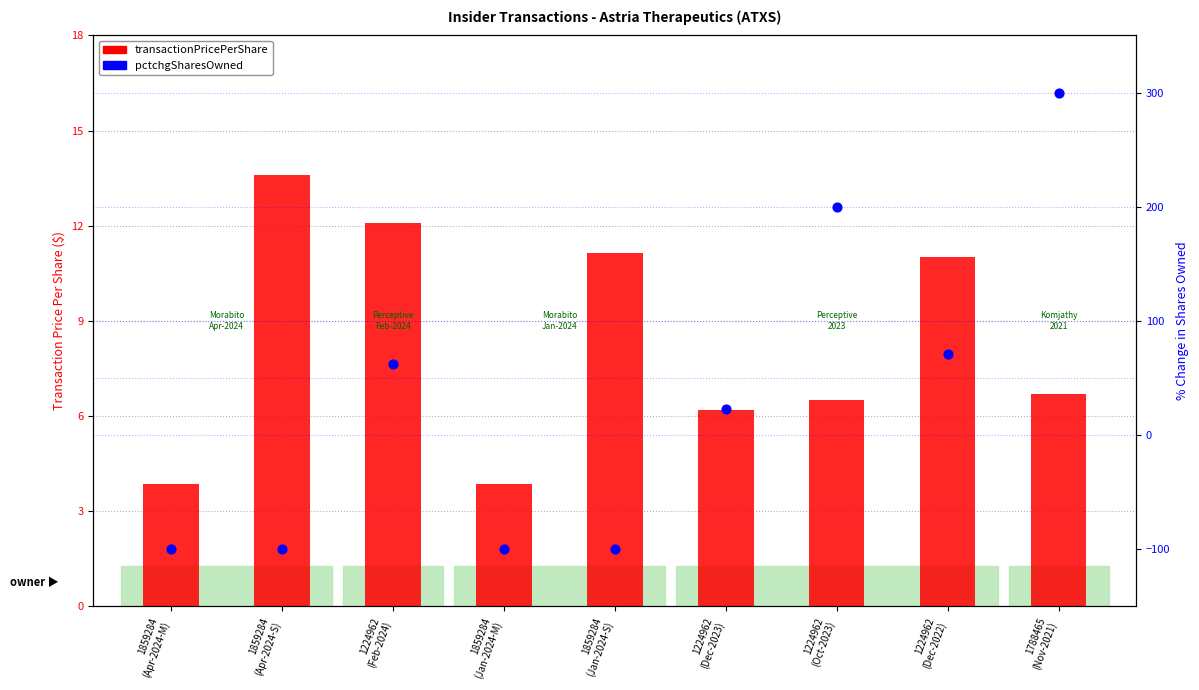

Which series has the largest total across all categories?

pctchgSharesOwned